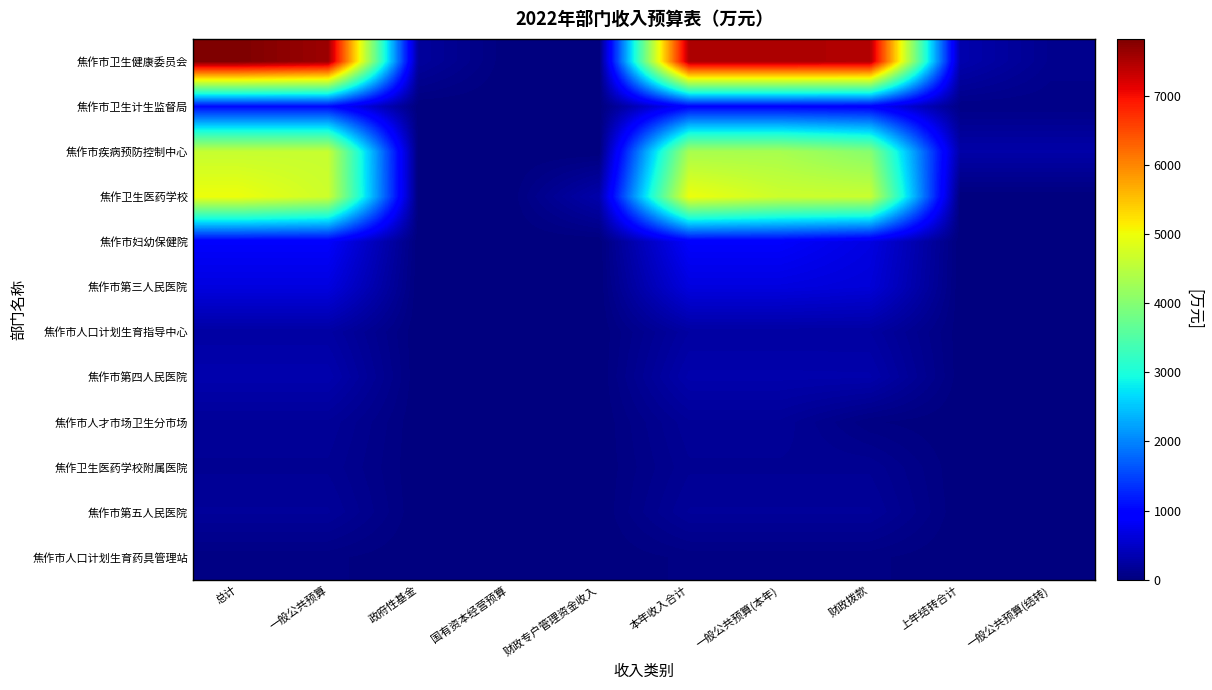

Rank the series at 总计 from lowest to highest value.

焦作市人口计划生育药具管理站, 焦作卫生医药学校附属医院, 焦作市人才市场卫生分市场, 焦作市第五人民医院, 焦作市人口计划生育指导中心, 焦作市第四人民医院, 焦作市第三人民医院, 焦作市妇幼保健院, 焦作市卫生计生监督局, 焦作市疾病预防控制中心, 焦作卫生医药学校, 焦作市卫生健康委员会